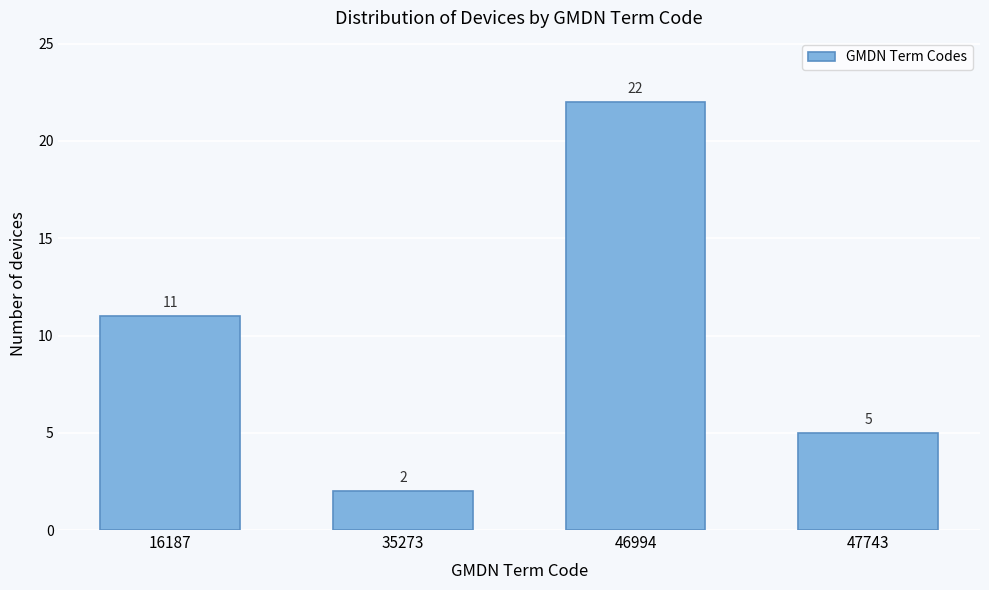

Reading left to right, extract all data points from this chart.

11	2	22	5